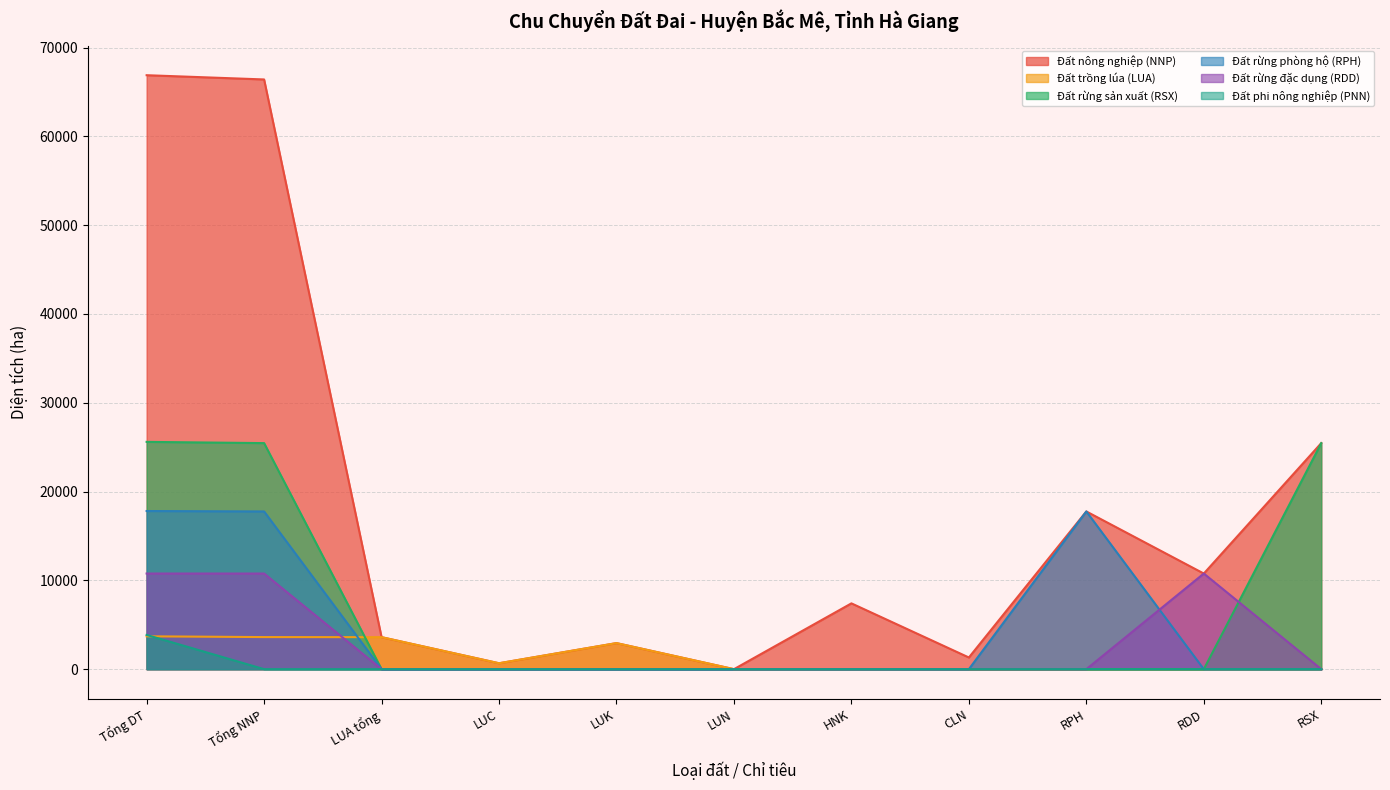

List the labels in order of Đất nông nghiệp (NNP) value, largest first.

Tổng DT, Tổng NNP, RSX, RPH, RDD, HNK, LUA tổng, LUK, CLN, LUC, LUN